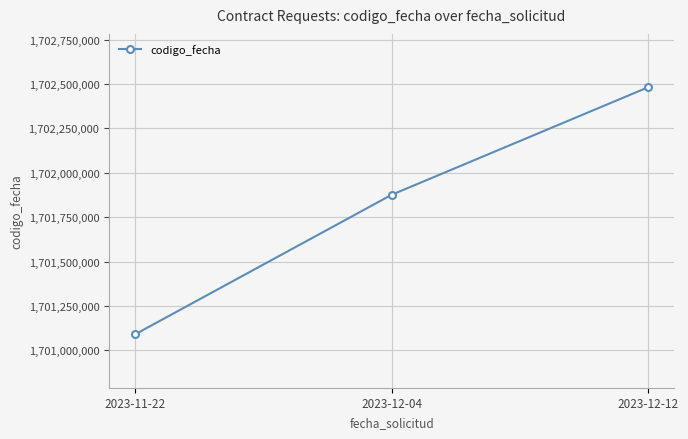

Where is the data nearest to the value 1701785766?

2023-12-04